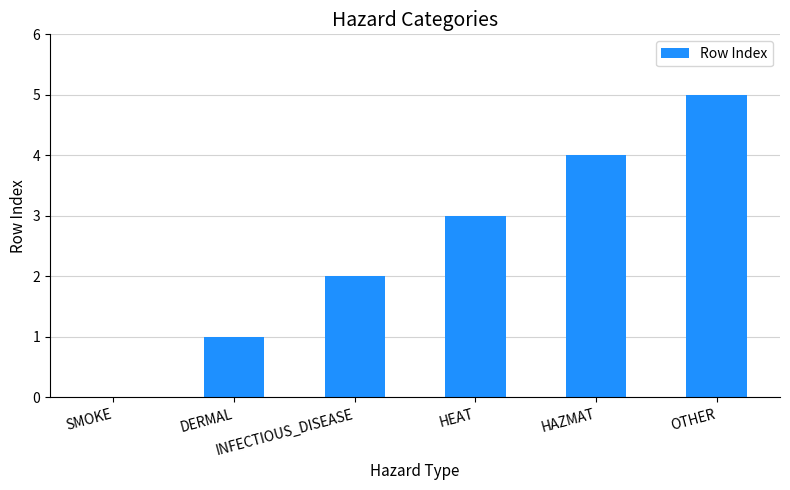

Count the values in the range 1 to 4.

4